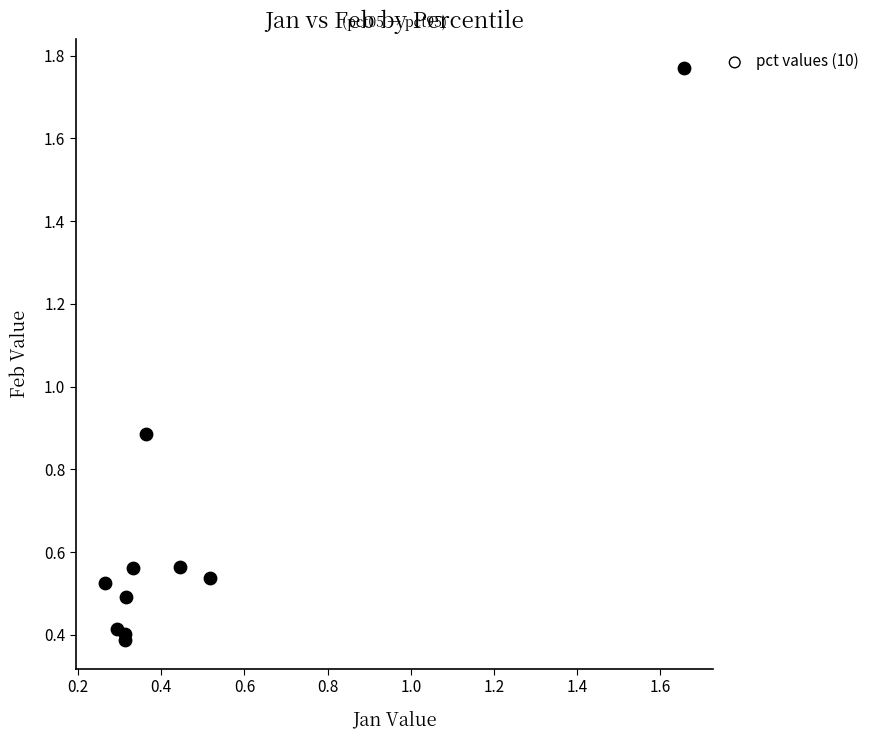

What Y value in the scatter plot is closest to 1?

0.9